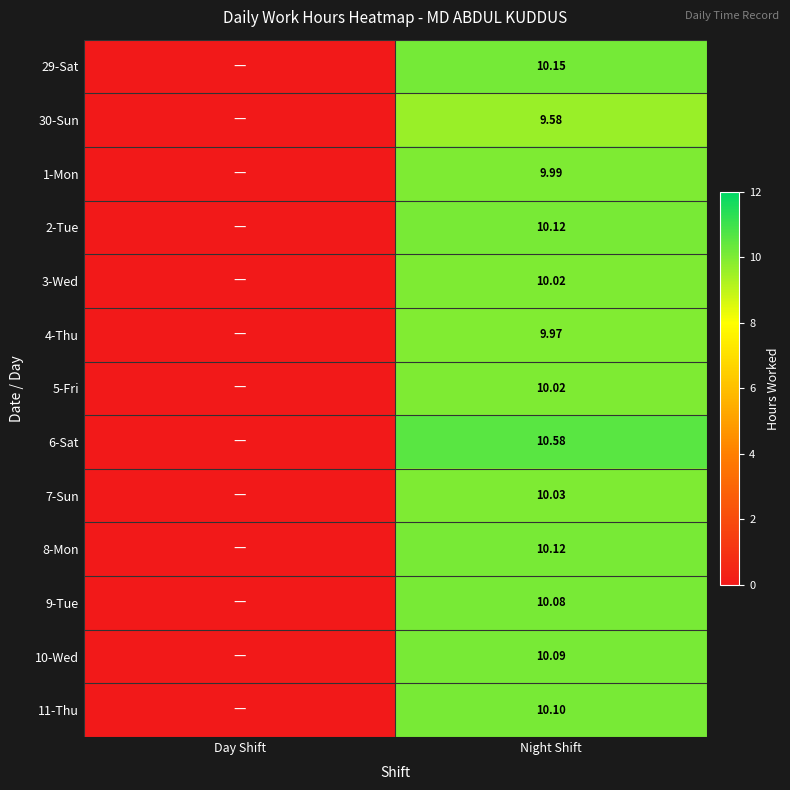

Between Night Shift and Day Shift, which is larger?

Night Shift